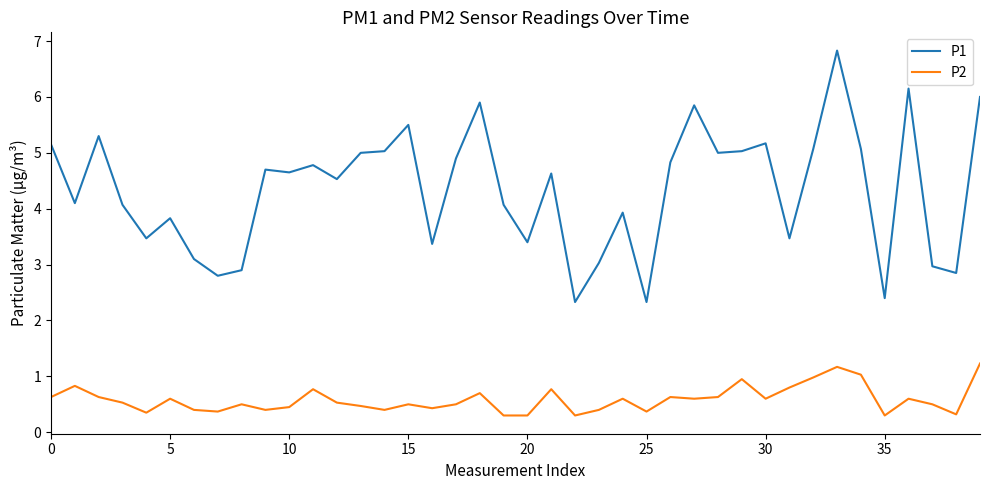

What is the sum of all P2 values?

23.4